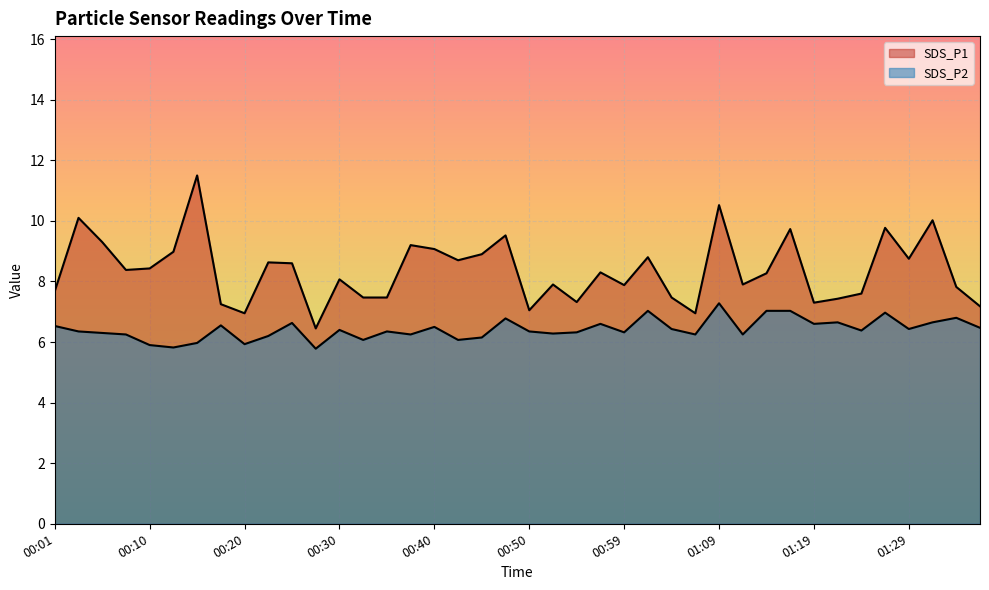

What is the difference between the second highest and second lowest values in the SDS_P2 series?

1.2